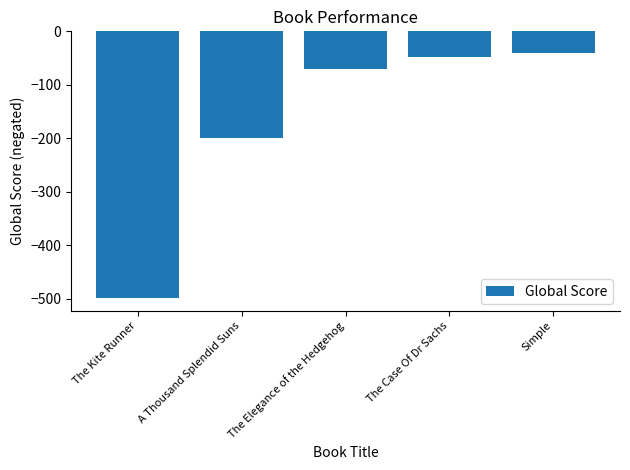

What is the label of the 5th bar from the left?

Simple